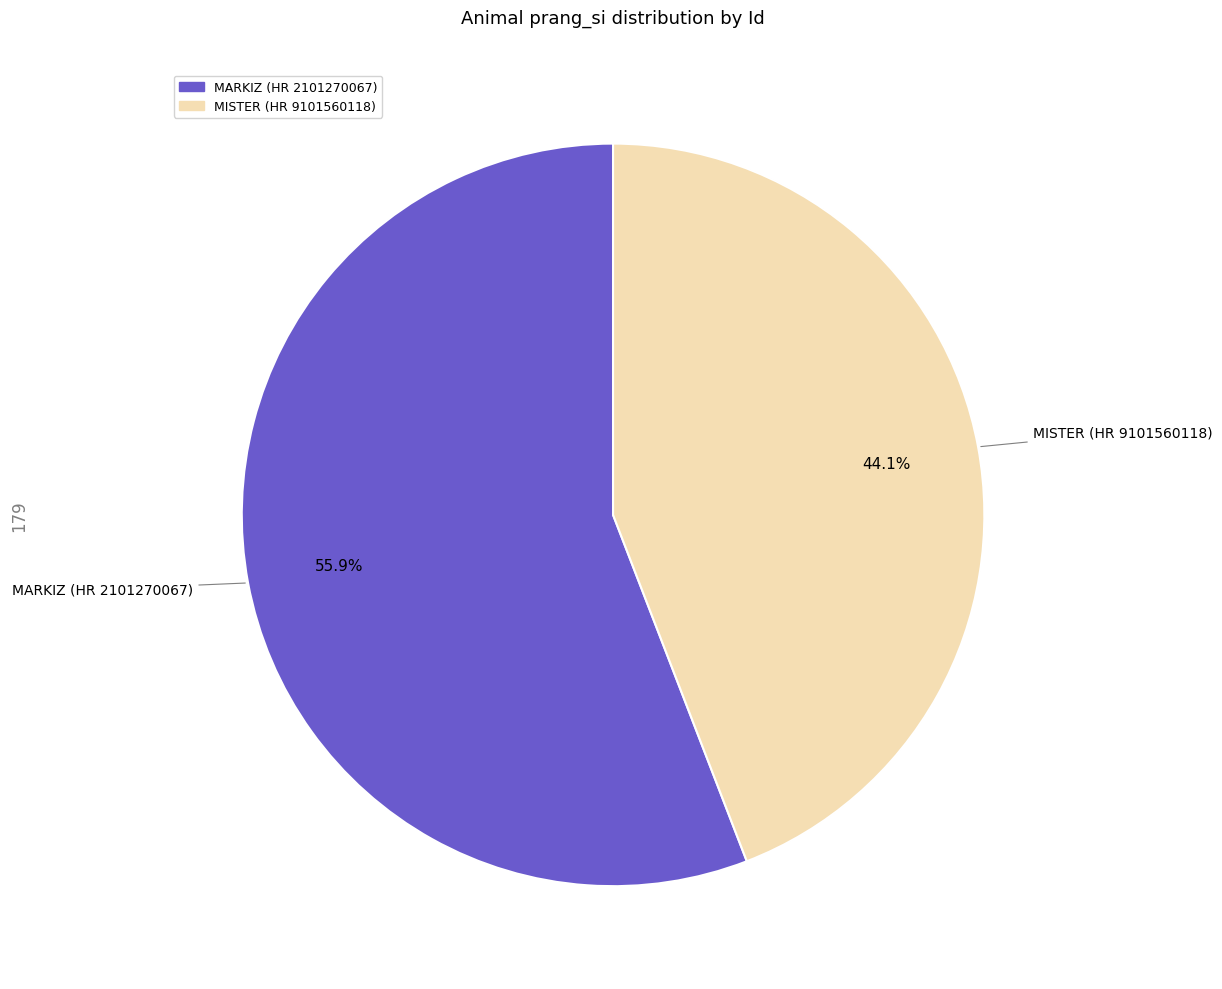

What is the ratio of the value at MISTER (HR 9101560118) to the value at MARKIZ (HR 2101270067)?

0.8